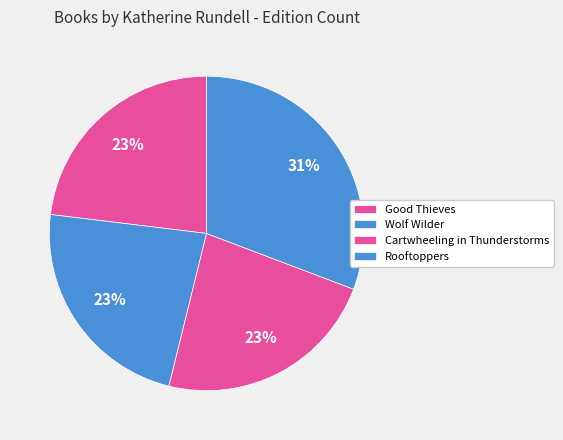

Which slice is the smallest?

Good Thieves